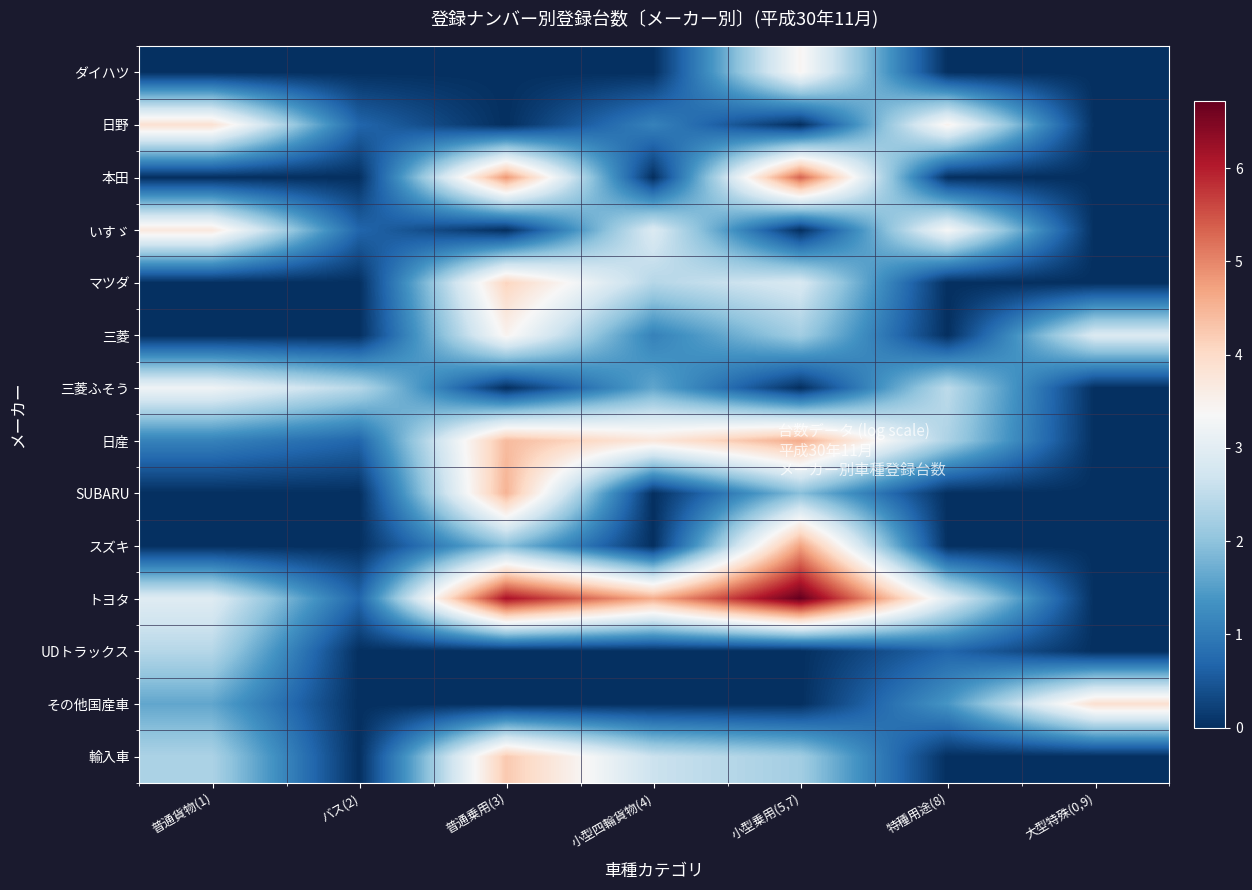

Reading left to right, what are all the values shown in this chart?

ダイハツ: 普通貨物(1)=0.0	バス(2)=0.0	普通乗用(3)=0.0	小型四輪貨物(4)=0.0	小型乗用(5,7)=3.4	特種用途(8)=0.0	大型特殊(0,9)=0.0
日野: 普通貨物(1)=3.9	バス(2)=0.7	普通乗用(3)=0.0	小型四輪貨物(4)=1.1	小型乗用(5,7)=0.0	特種用途(8)=3.5	大型特殊(0,9)=0.0
本田: 普通貨物(1)=0.0	バス(2)=0.0	普通乗用(3)=4.8	小型四輪貨物(4)=0.0	小型乗用(5,7)=5.3	特種用途(8)=0.0	大型特殊(0,9)=0.0
いすゞ: 普通貨物(1)=3.7	バス(2)=0.7	普通乗用(3)=0.0	小型四輪貨物(4)=2.9	小型乗用(5,7)=0.0	特種用途(8)=3.3	大型特殊(0,9)=0.0
マツダ: 普通貨物(1)=0.0	バス(2)=0.0	普通乗用(3)=4.1	小型四輪貨物(4)=2.4	小型乗用(5,7)=2.8	特種用途(8)=0.0	大型特殊(0,9)=0.0
三菱: 普通貨物(1)=0.0	バス(2)=0.0	普通乗用(3)=3.5	小型四輪貨物(4)=1.1	小型乗用(5,7)=2.2	特種用途(8)=0.0	大型特殊(0,9)=2.9
三菱ふそう: 普通貨物(1)=3.2	バス(2)=2.4	普通乗用(3)=0.0	小型四輪貨物(4)=1.6	小型乗用(5,7)=0.0	特種用途(8)=2.5	大型特殊(0,9)=0.0
日産: 普通貨物(1)=1.1	バス(2)=0.7	普通乗用(3)=4.4	小型四輪貨物(4)=3.7	小型乗用(5,7)=4.6	特種用途(8)=2.3	大型特殊(0,9)=0.0
SUBARU: 普通貨物(1)=0.0	バス(2)=0.0	普通乗用(3)=4.5	小型四輪貨物(4)=0.0	小型乗用(5,7)=1.9	特種用途(8)=0.0	大型特殊(0,9)=0.0
スズキ: 普通貨物(1)=0.0	バス(2)=0.0	普通乗用(3)=1.9	小型四輪貨物(4)=0.0	小型乗用(5,7)=4.7	特種用途(8)=0.0	大型特殊(0,9)=0.0
トヨタ: 普通貨物(1)=2.9	バス(2)=0.7	普通乗用(3)=6.1	小型四輪貨物(4)=4.6	小型乗用(5,7)=6.7	特種用途(8)=2.9	大型特殊(0,9)=0.0
UDトラックス: 普通貨物(1)=2.4	バス(2)=0.0	普通乗用(3)=0.0	小型四輪貨物(4)=0.0	小型乗用(5,7)=0.0	特種用途(8)=0.7	大型特殊(0,9)=0.0
その他国産車: 普通貨物(1)=1.6	バス(2)=0.0	普通乗用(3)=0.0	小型四輪貨物(4)=0.0	小型乗用(5,7)=0.0	特種用途(8)=1.4	大型特殊(0,9)=3.9
輸入車: 普通貨物(1)=2.3	バス(2)=0.0	普通乗用(3)=4.2	小型四輪貨物(4)=2.6	小型乗用(5,7)=2.2	特種用途(8)=0.0	大型特殊(0,9)=0.0